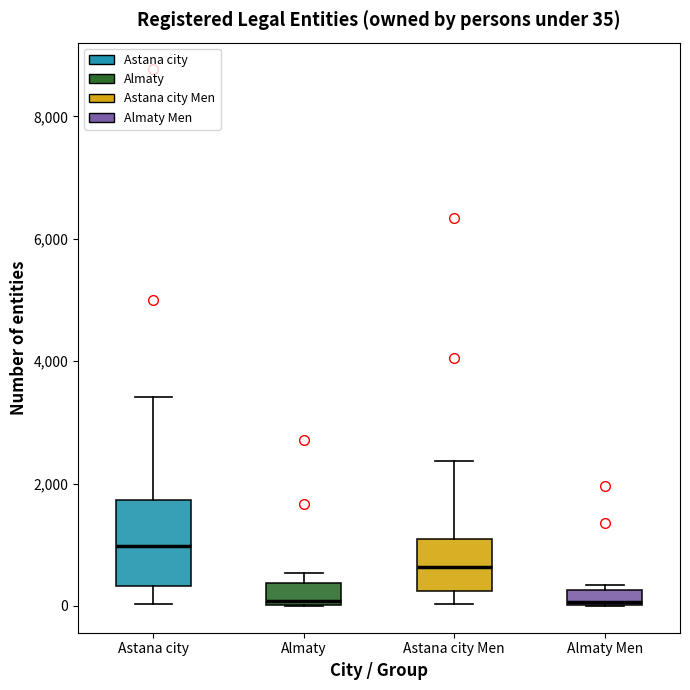

Comparing the boxes themselves (not the whiskers), which one is the tallest?

Astana city